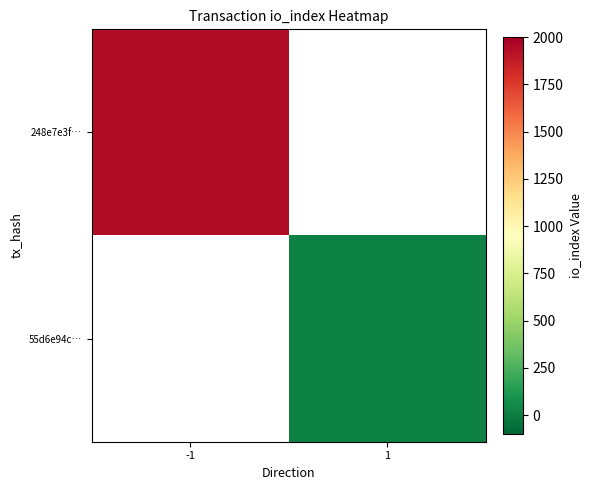

How many series are shown in this chart?

2